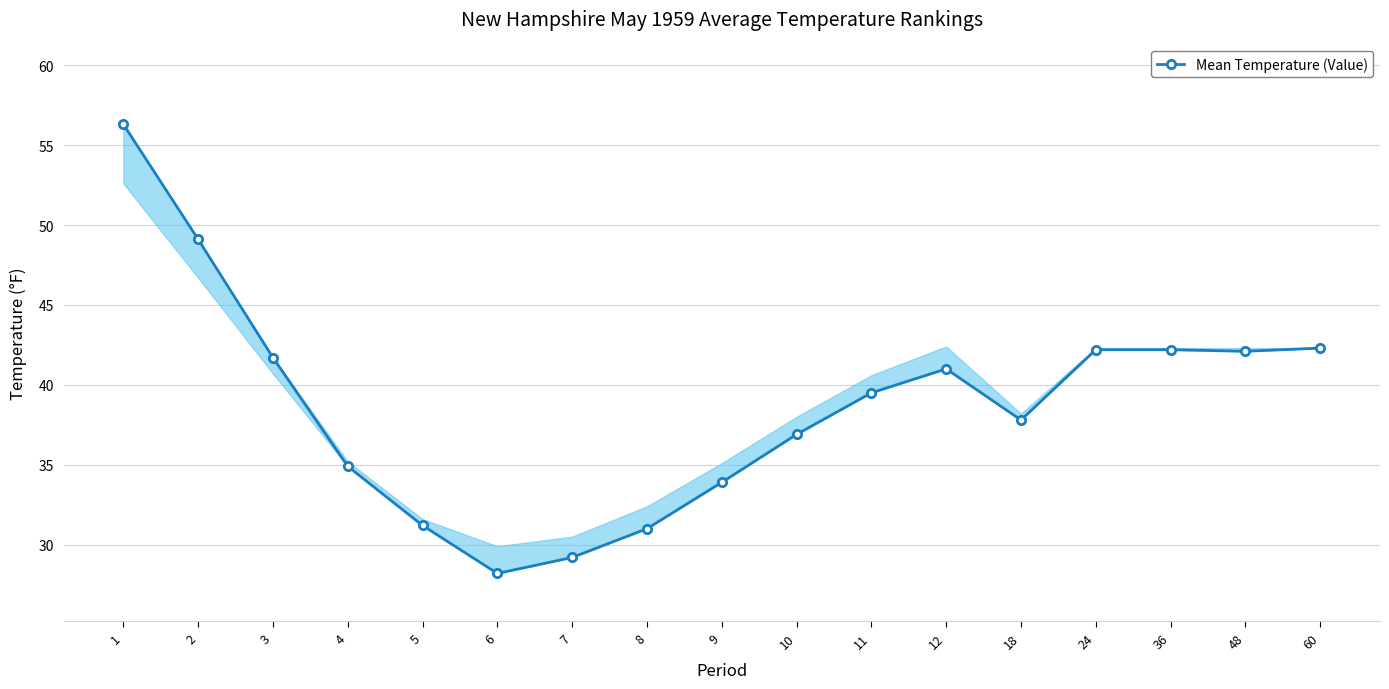

What is the value of the 7th point from the left?

29.2